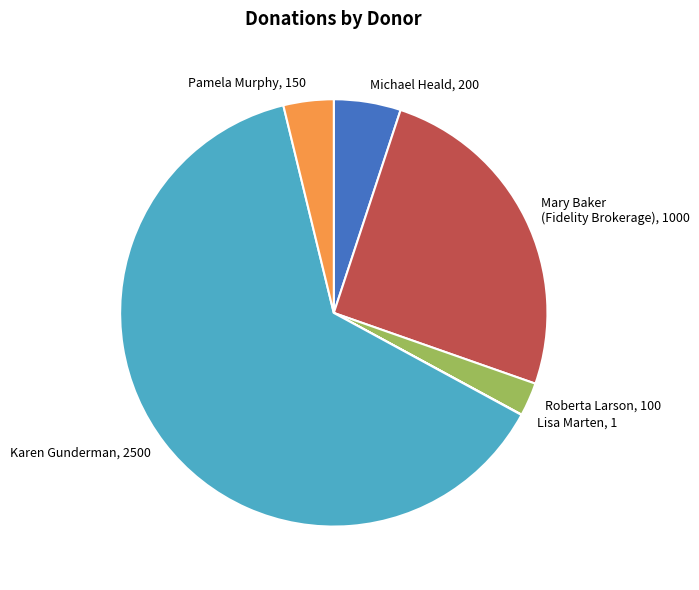

Is there any slice that represents more than half of the pie?

Yes